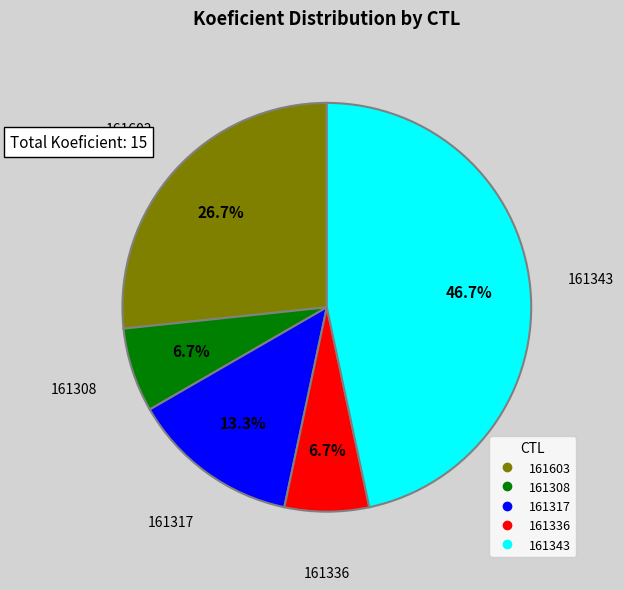

Which category has the biggest portion of the pie?

161343